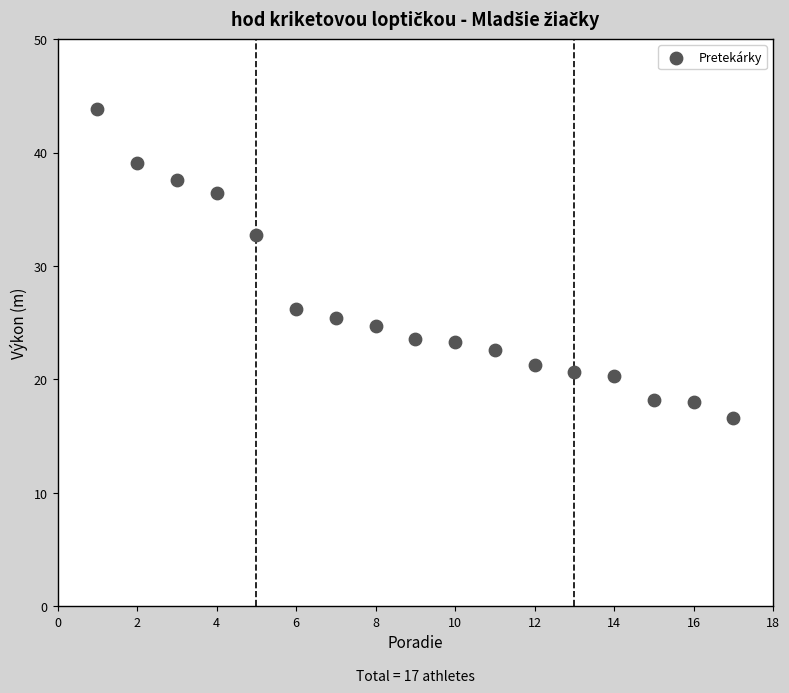

What Y value in the scatter plot is closest to 30?

32.7